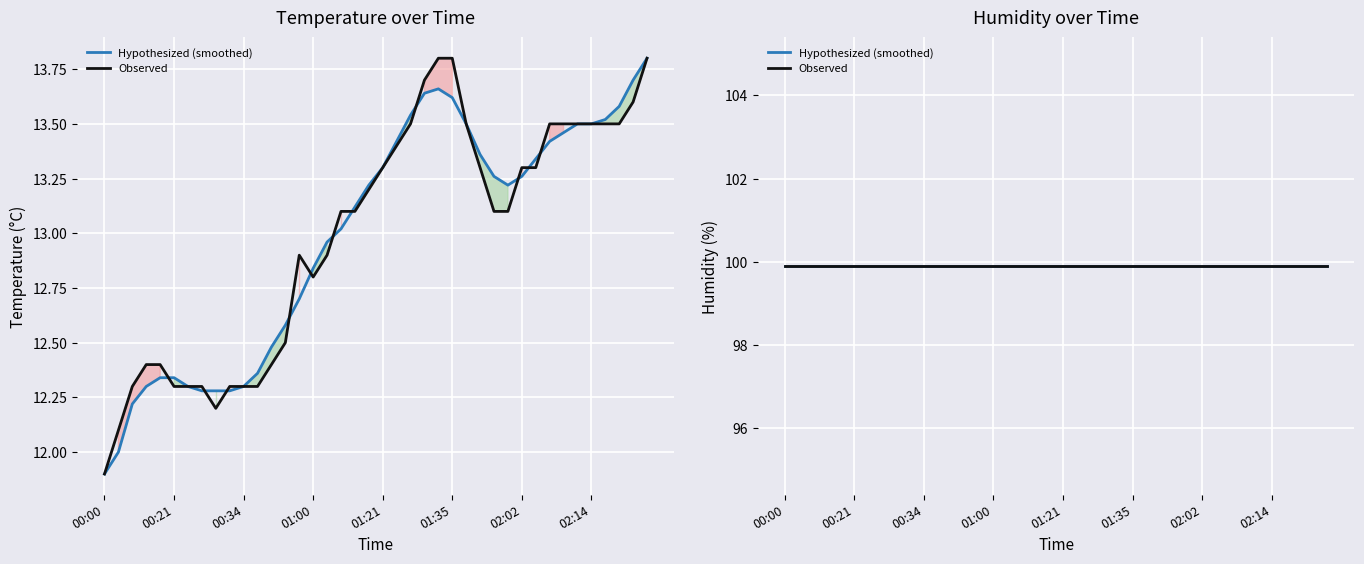

What is the change in value from 01:14 to 01:48?

-0.1